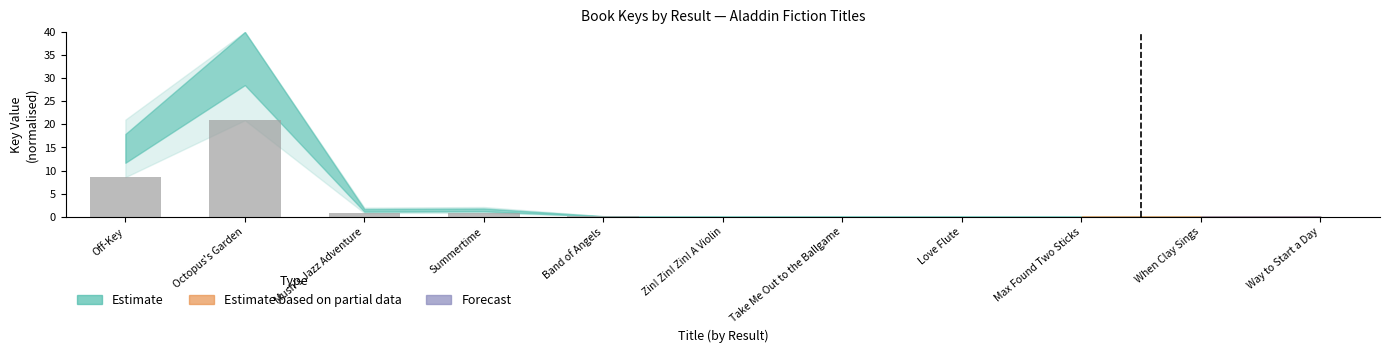

How many distinct data groups are displayed?

1